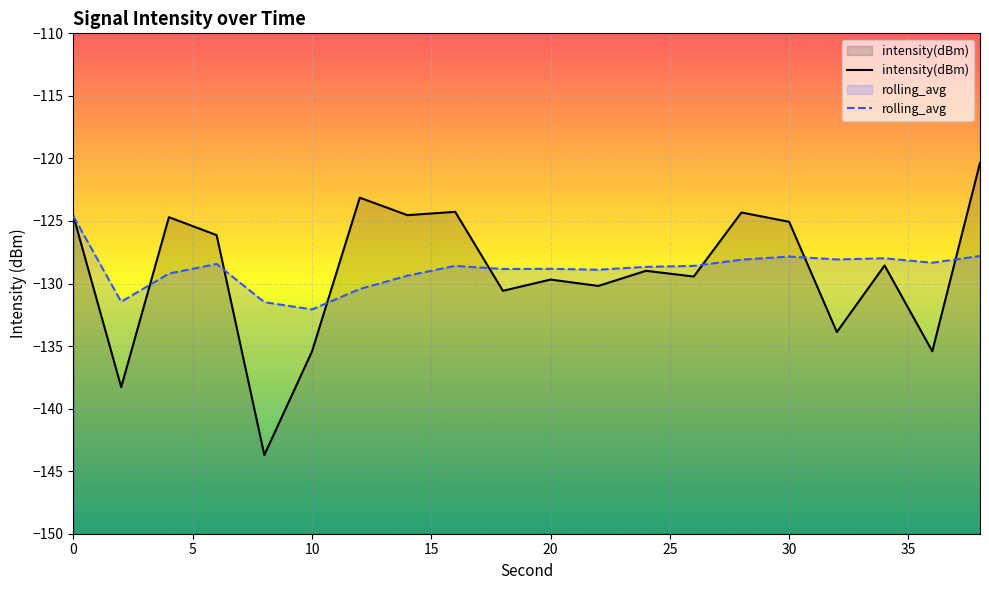

Is the value of intensity(dBm) at 24 greater than the value of rolling_avg at 34?

No